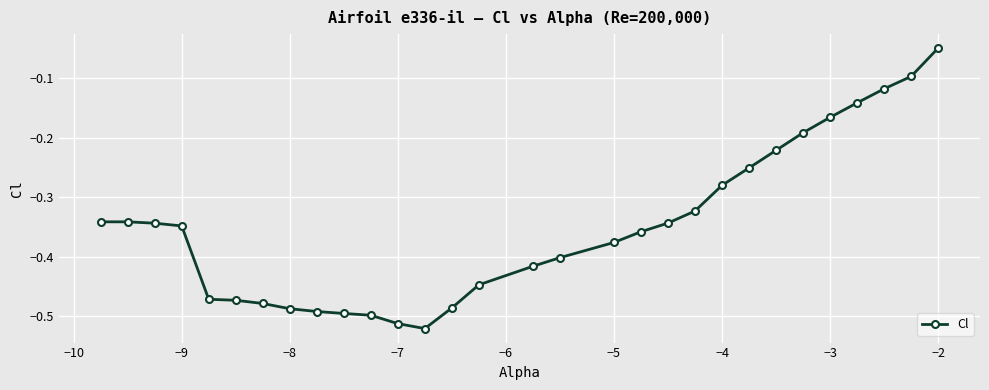

What is the difference between the second highest and second lowest values?

0.4